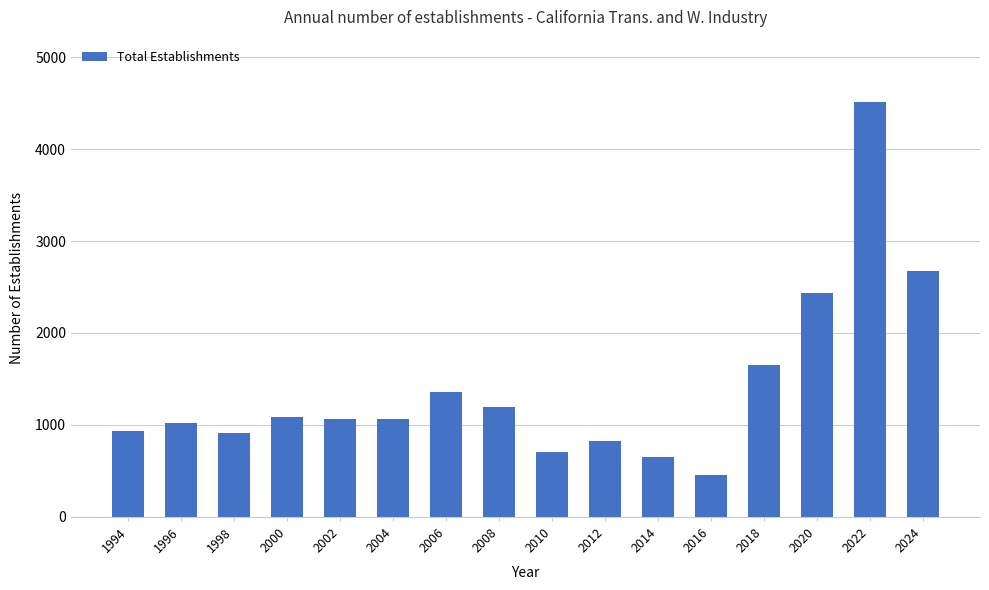

Which category has the lowest value across all series?

2016